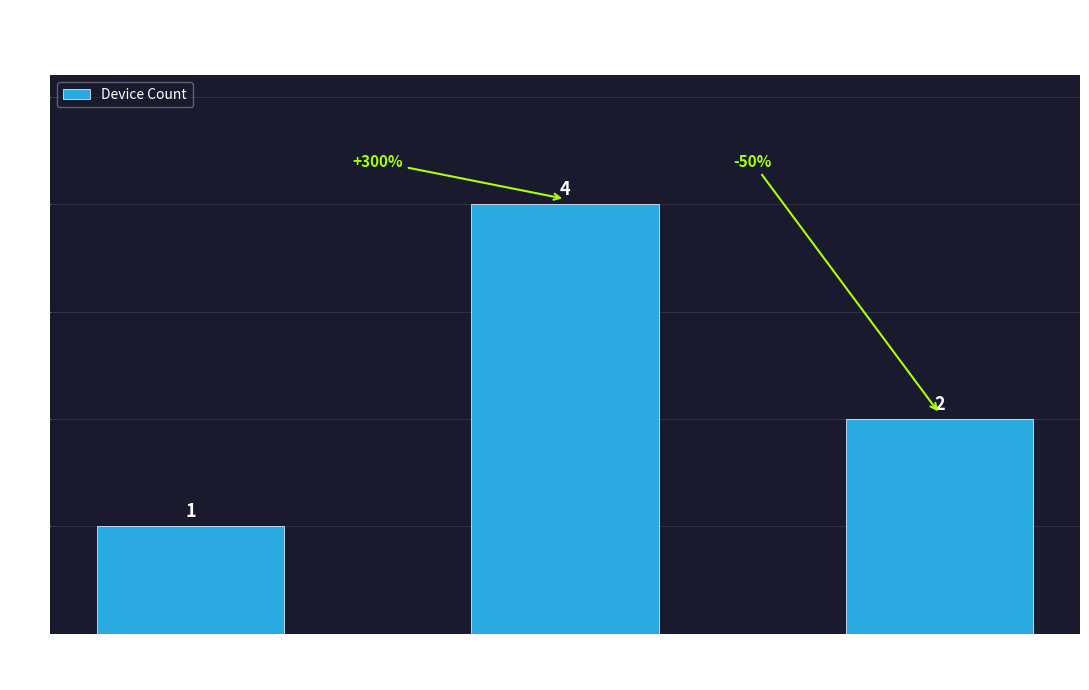

How many values are below 2?

1